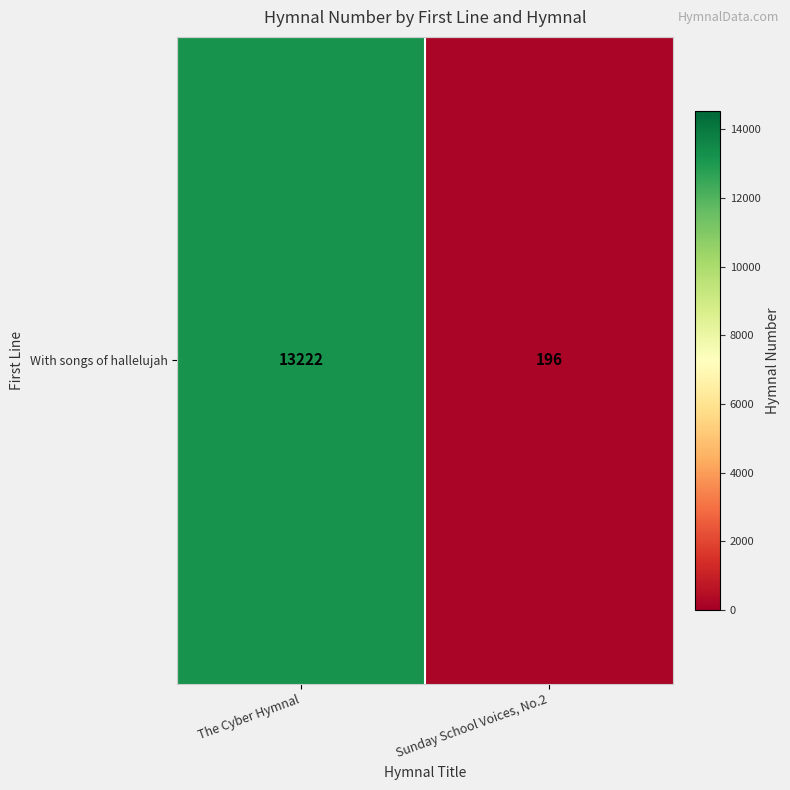

Where is the data nearest to the value 6709?

The Cyber Hymnal